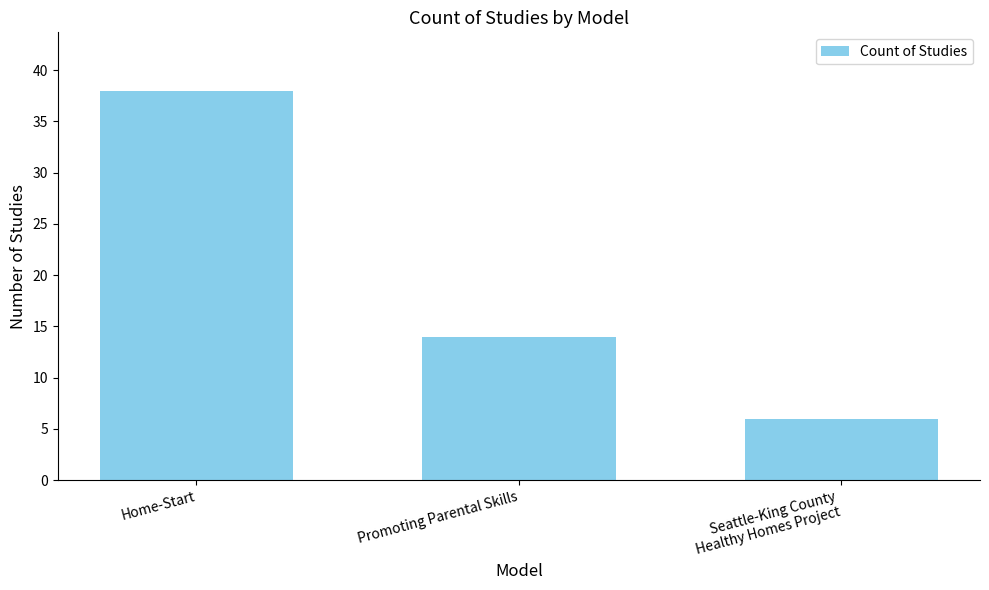

What is the difference between the maximum and minimum values?

32